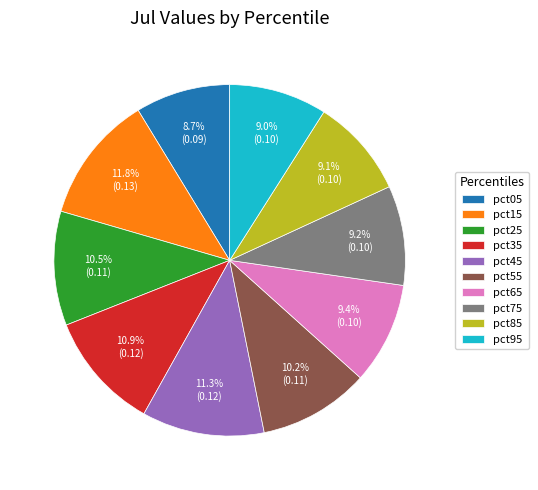

Which slice is the largest?

pct15